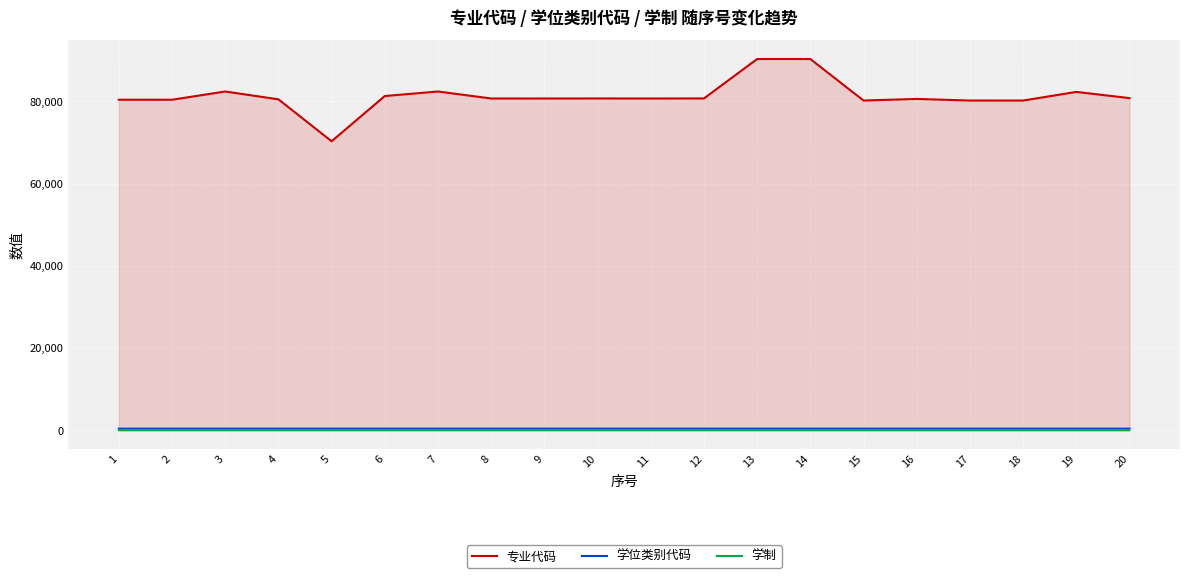

The 学位类别代码 series shows 116 at 18. True or false?

False